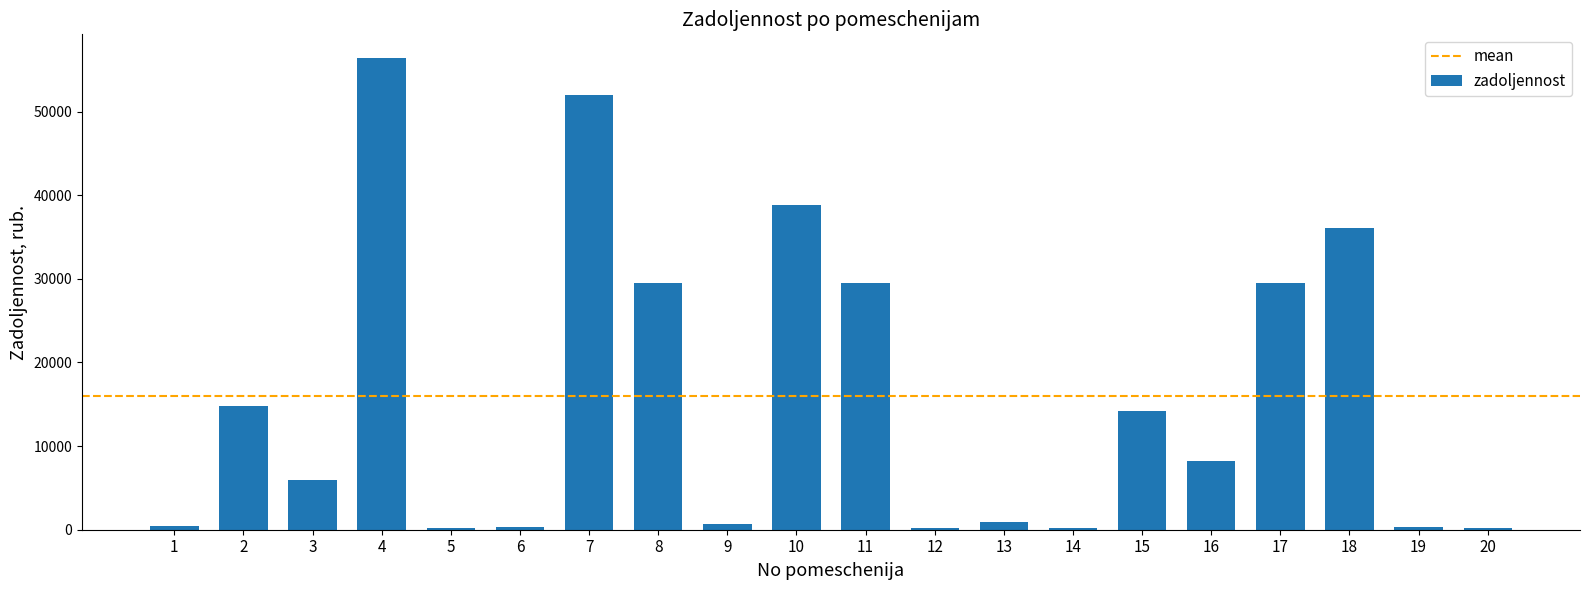

Is it true that the value at 4 is 56412.9?

True